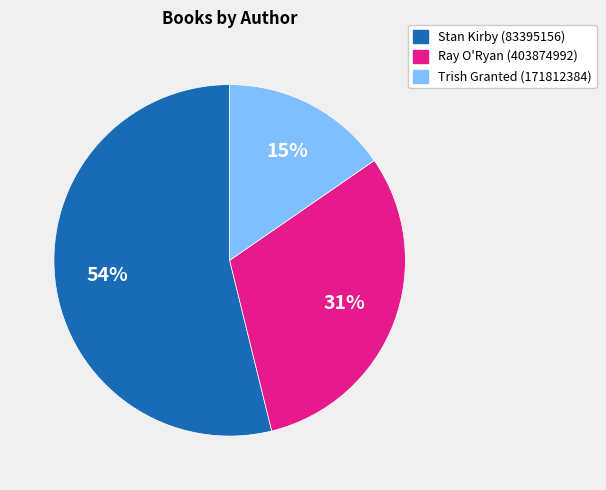

Is the sum of Ray O'Ryan (403874992) and Stan Kirby (83395156) greater than half?

Yes